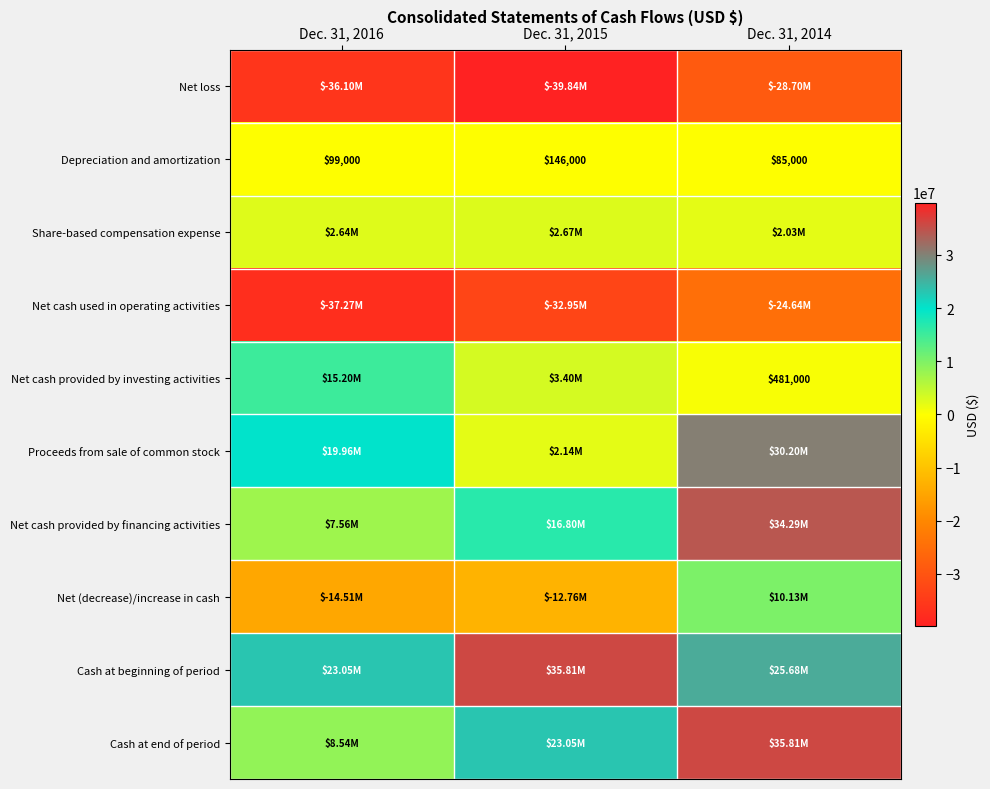

At which label does Net cash used in operating activities first exceed -32949000?

Dec. 31, 2014